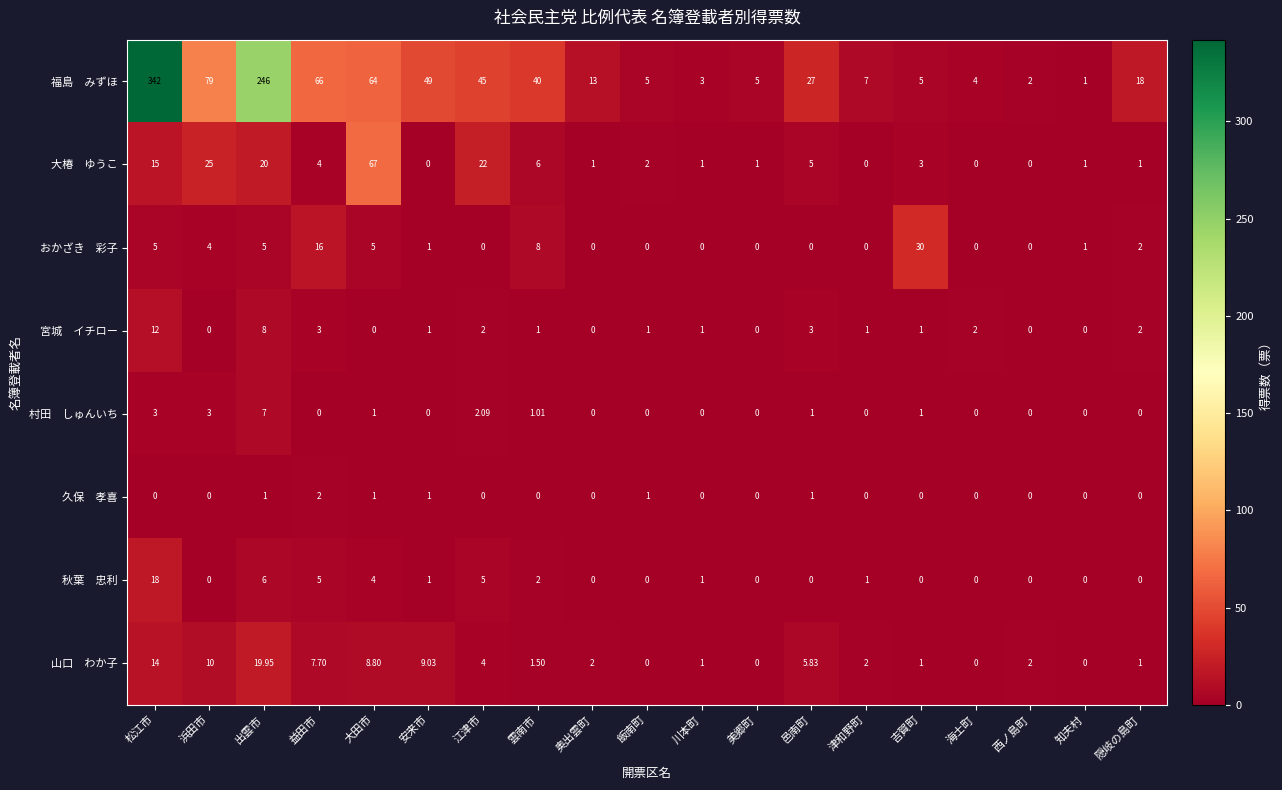

Which category has the highest value across all series?

松江市